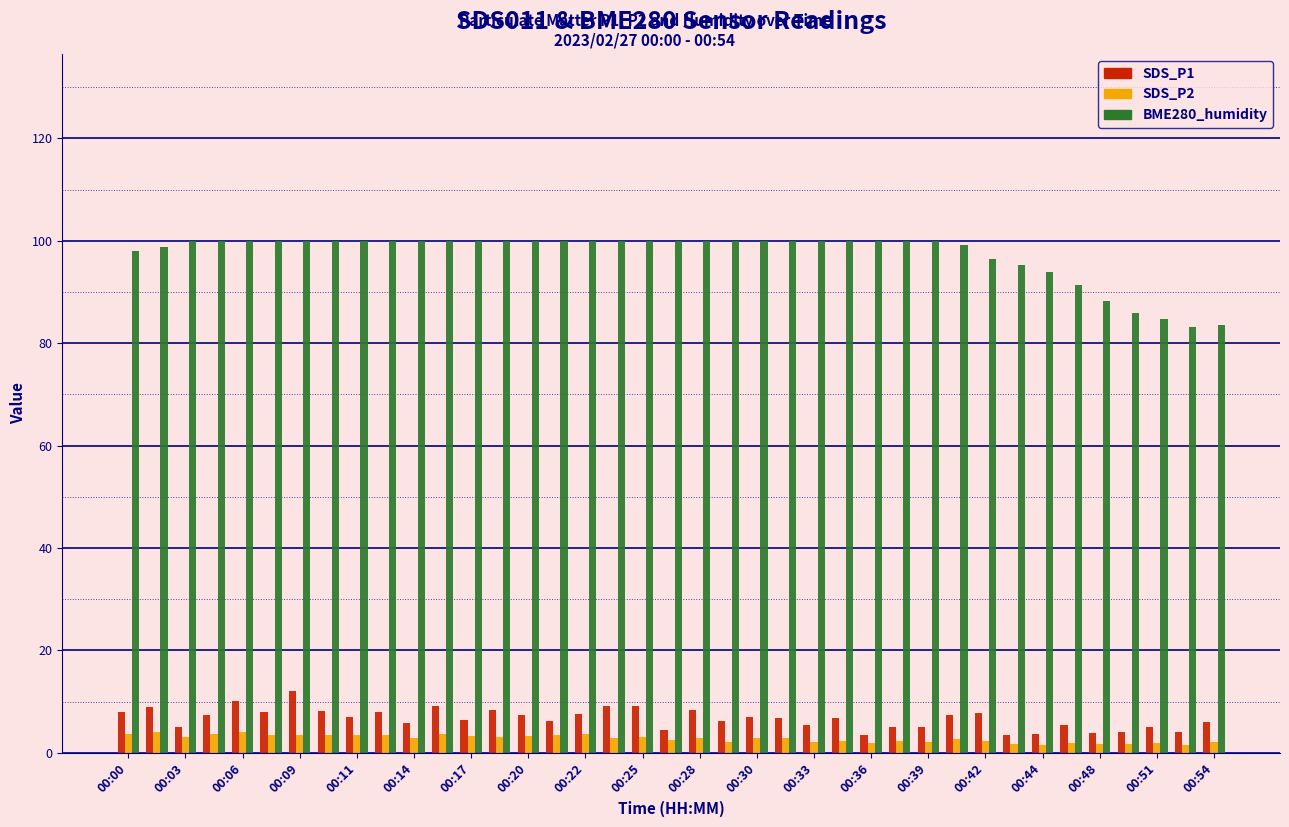

What are all the series names shown in the legend?

SDS_P1, SDS_P2, BME280_humidity